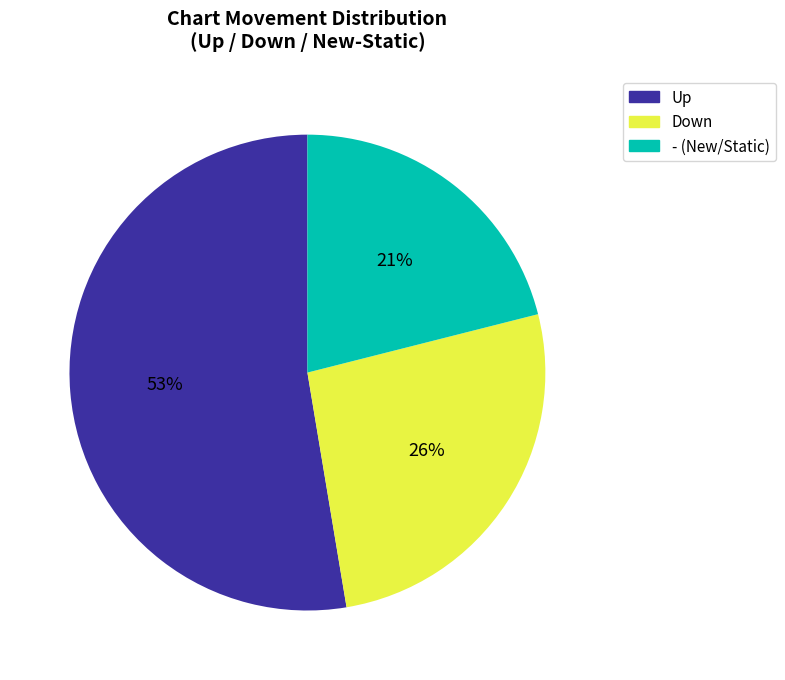

To the nearest percent, what is the average slice percentage?

33%